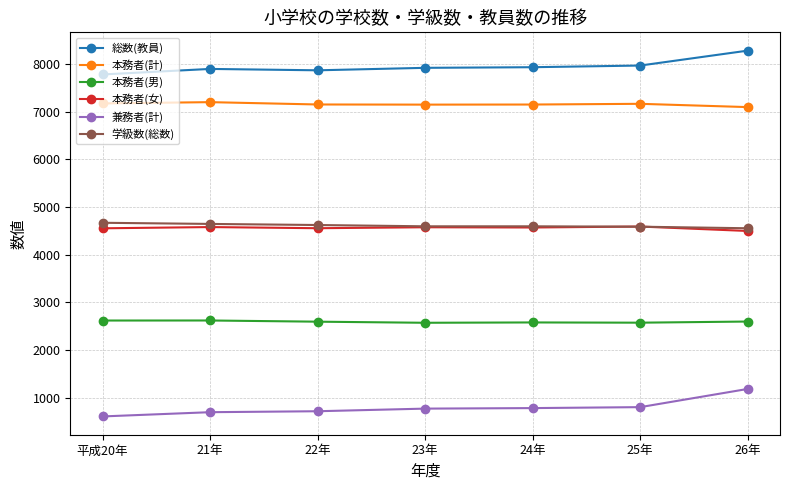

True or false: 兼務者(計) has more than 2 points higher than both neighbors.

False